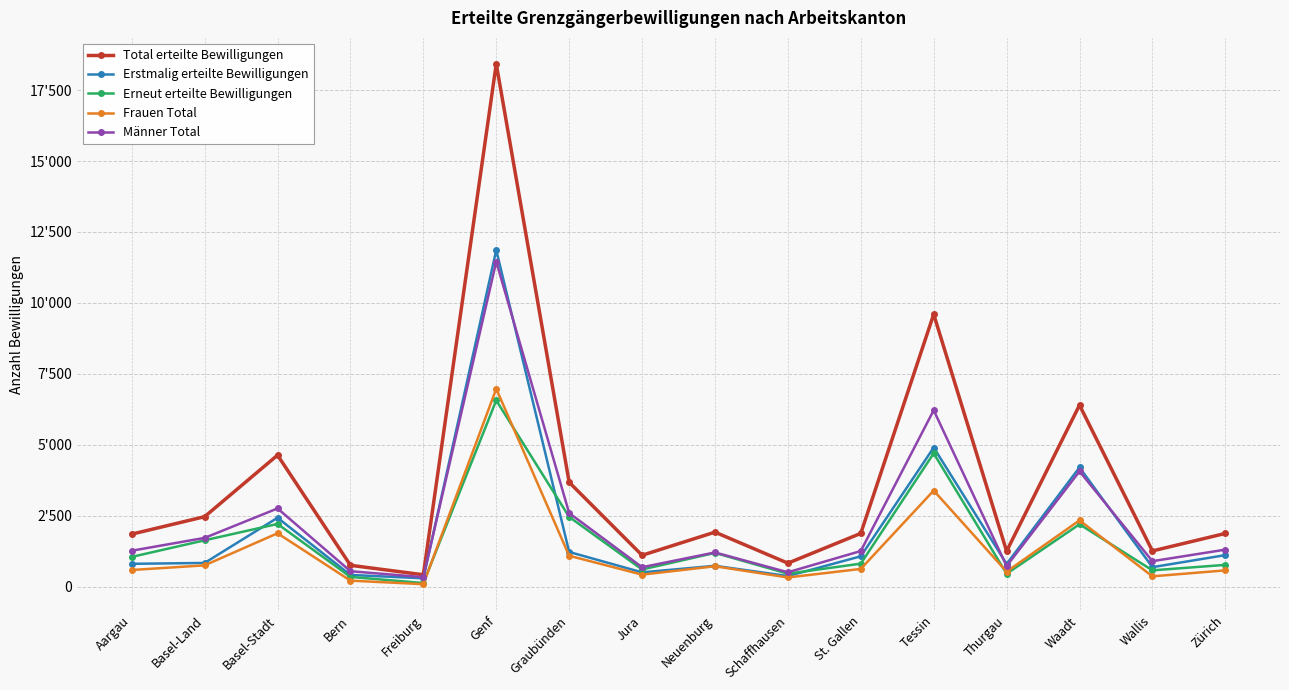

At which category does the chart reach its peak across all series?

Genf